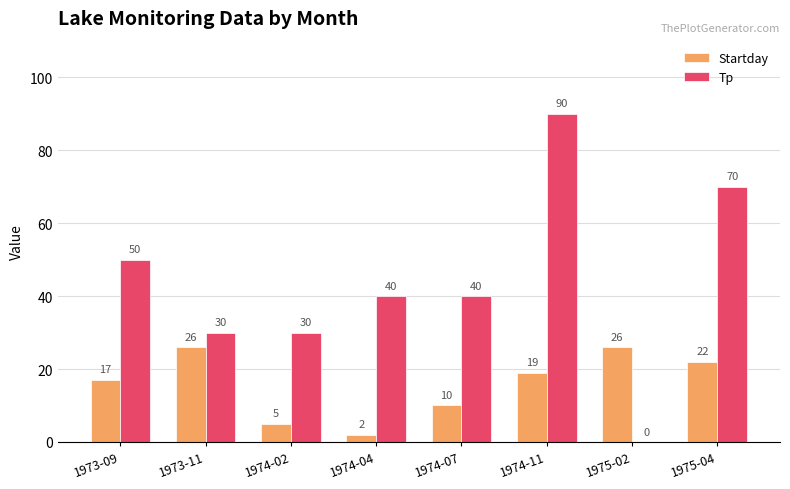

Reading right to left, transcribe all the data shown in this chart.

Startday: 22	26	19	10	2	5	26	17
Tp: 70	0	90	40	40	30	30	50